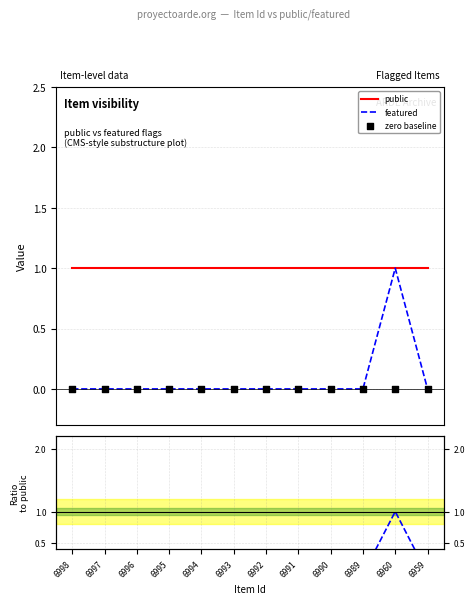

Which series has the largest Y range (max minus min)?

featured